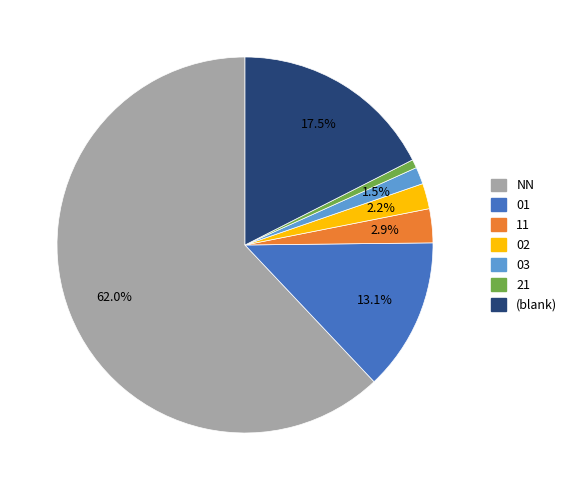

Do 03 and 02 together represent more than half of the pie?

No